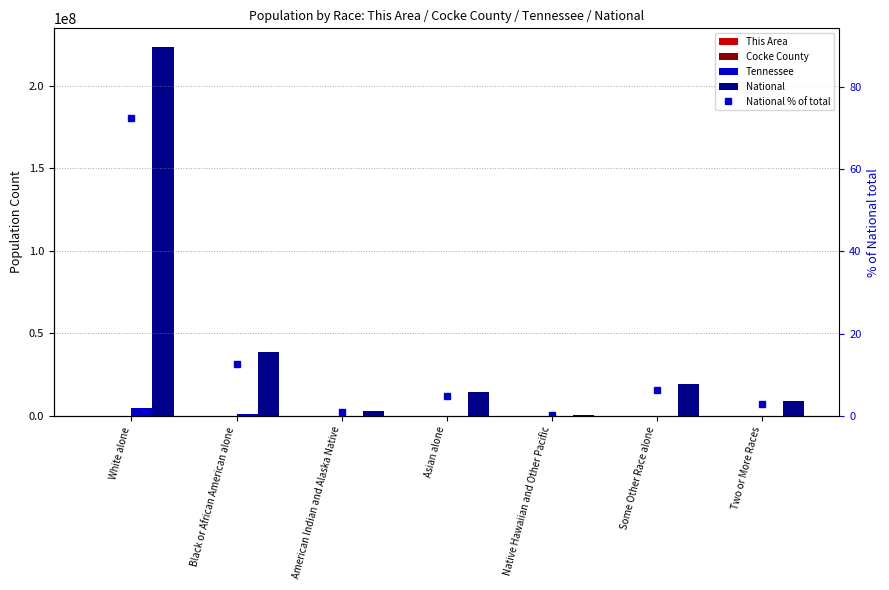

What are all the series names shown in the legend?

This Area, Cocke County, Tennessee, National, National % of total